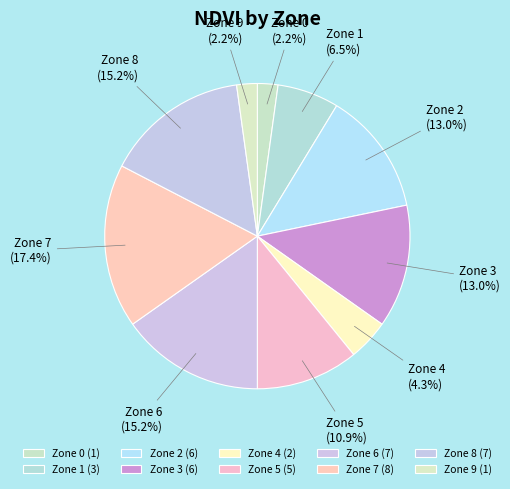

Is it true that Zone 3 is 13% of the pie?

True